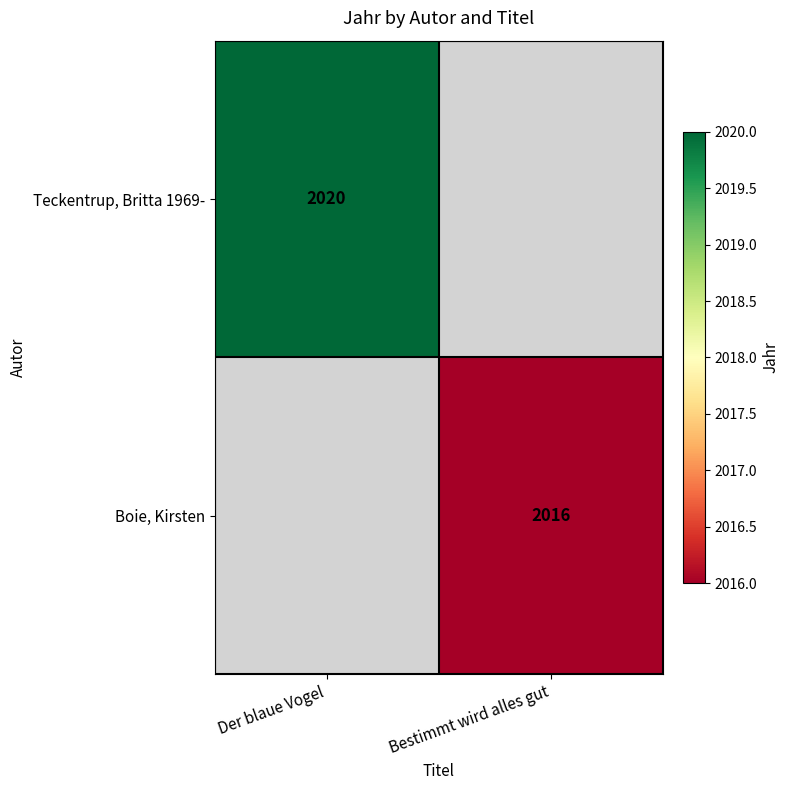

Is the value of Boie, Kirsten at Bestimmt wird alles gut greater than the value of Teckentrup, Britta 1969- at Der blaue Vogel?

No